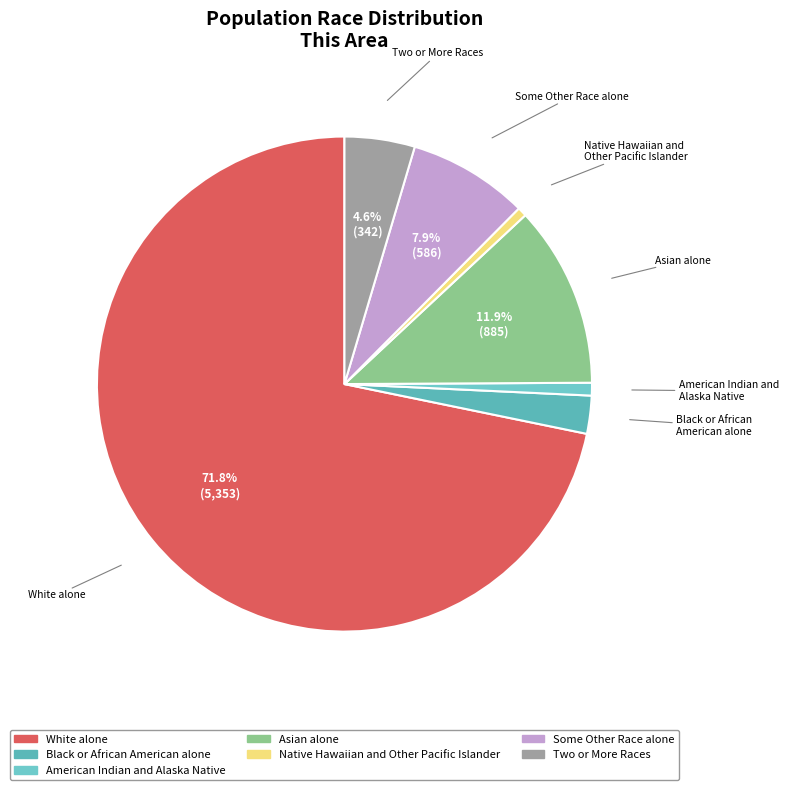

How many segments does this pie chart have?

7